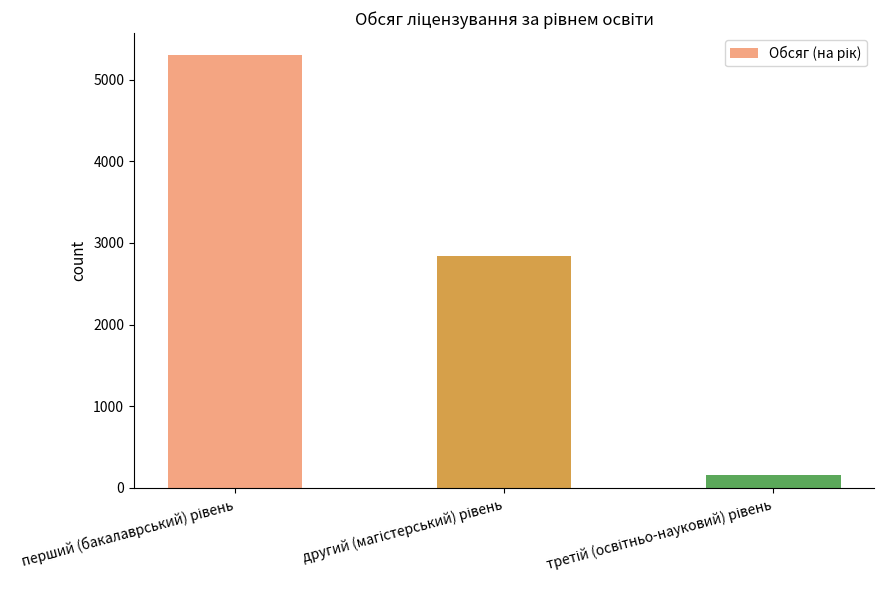

What is the value of the 3rd bar from the left?

151